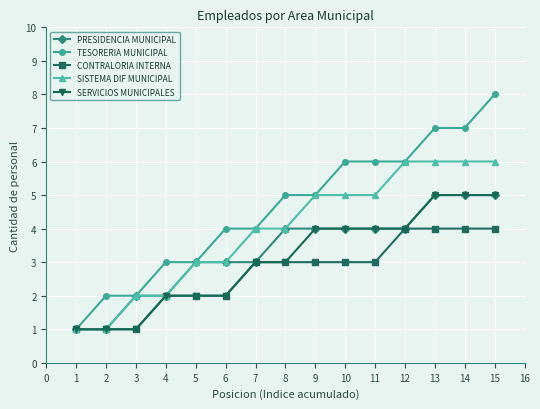

What is the maximum value for CONTRALORIA INTERNA?

4